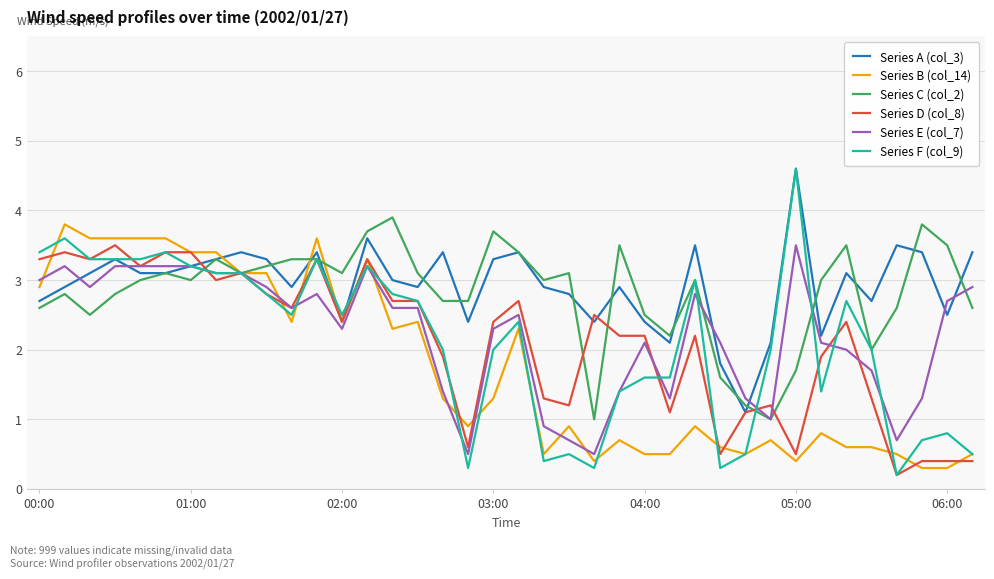

Which series has the largest range (max minus min)?

Series F (col_9)